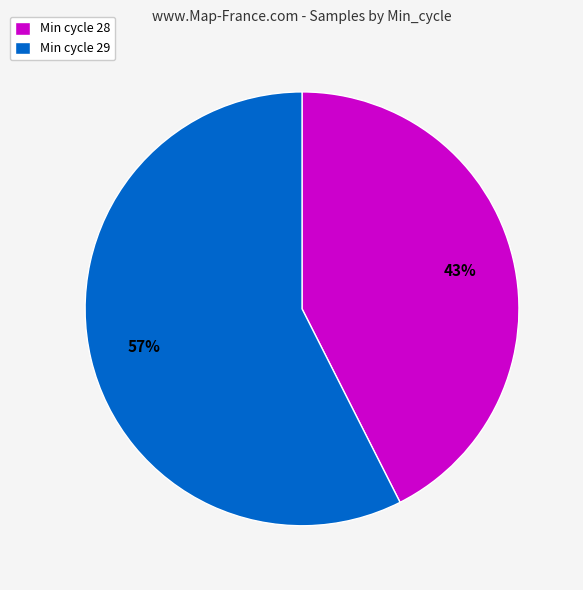

Which has a higher value, Min cycle 29 or Min cycle 28?

Min cycle 29